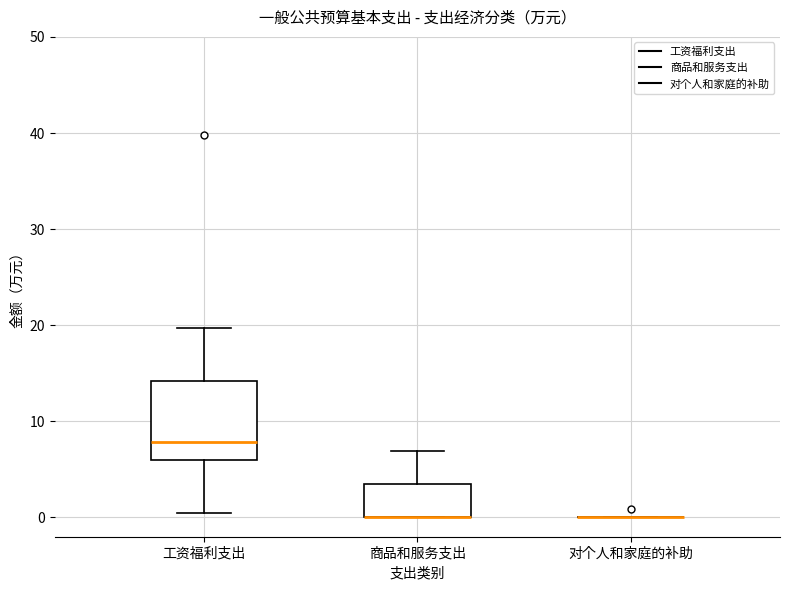

Reading left to right, read every box against the y-axis: the position of its median line, the range the box covers, and the ends of its whiskers. The values are not printed on the chart, so give them approximately, as read against the axis.

工资福利支出: median 8, box 6 to 14, whiskers 1 to 20
商品和服务支出: median 0 (drawn on the box's lower edge), box 0 to 4, whiskers 0 to 7
对个人和家庭的补助: box collapsed to a line at 0, whiskers 0 to 0